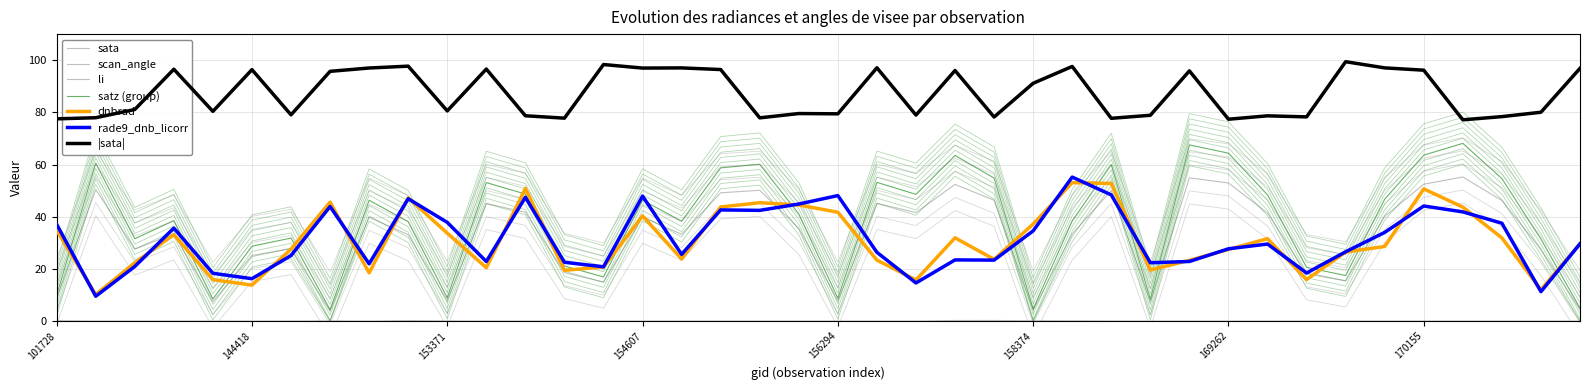

True or false: satz has more than 2 points higher than both neighbors.

True